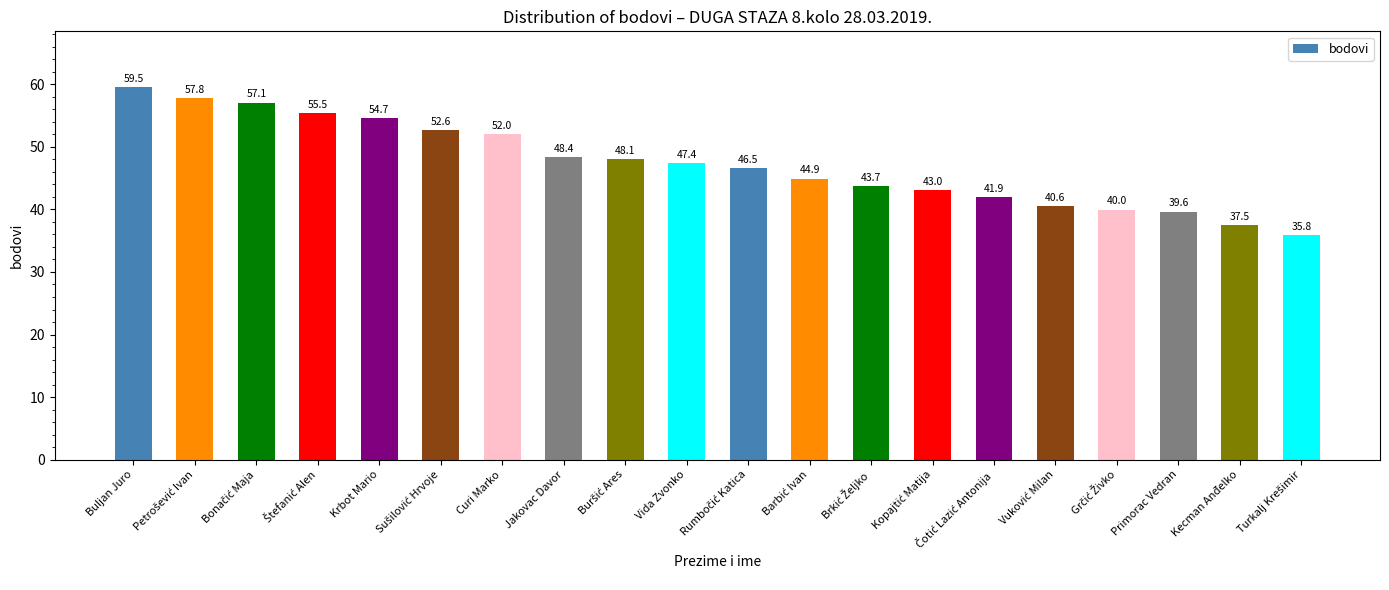

What is the label of the 20th bar from the right?

Buljan Juro